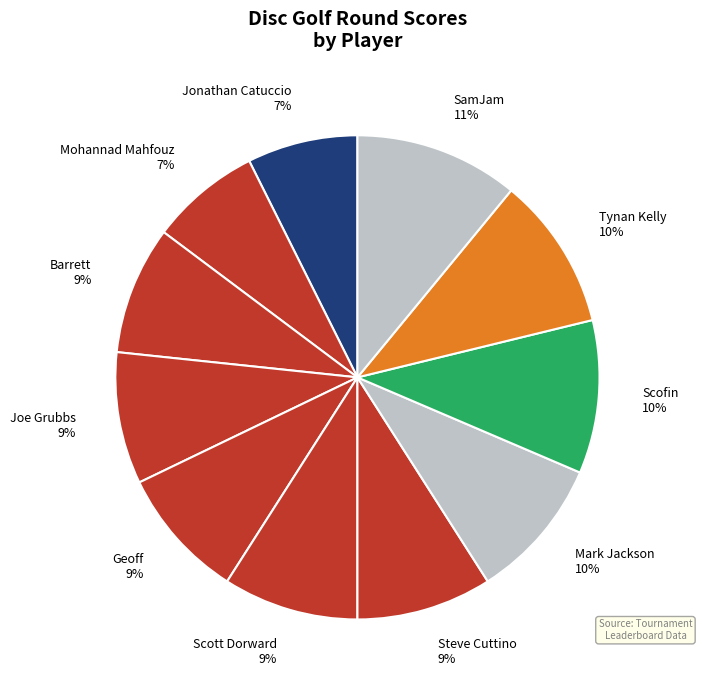

Do Joe Grubbs and Mohannad Mahfouz together represent more than half of the pie?

No